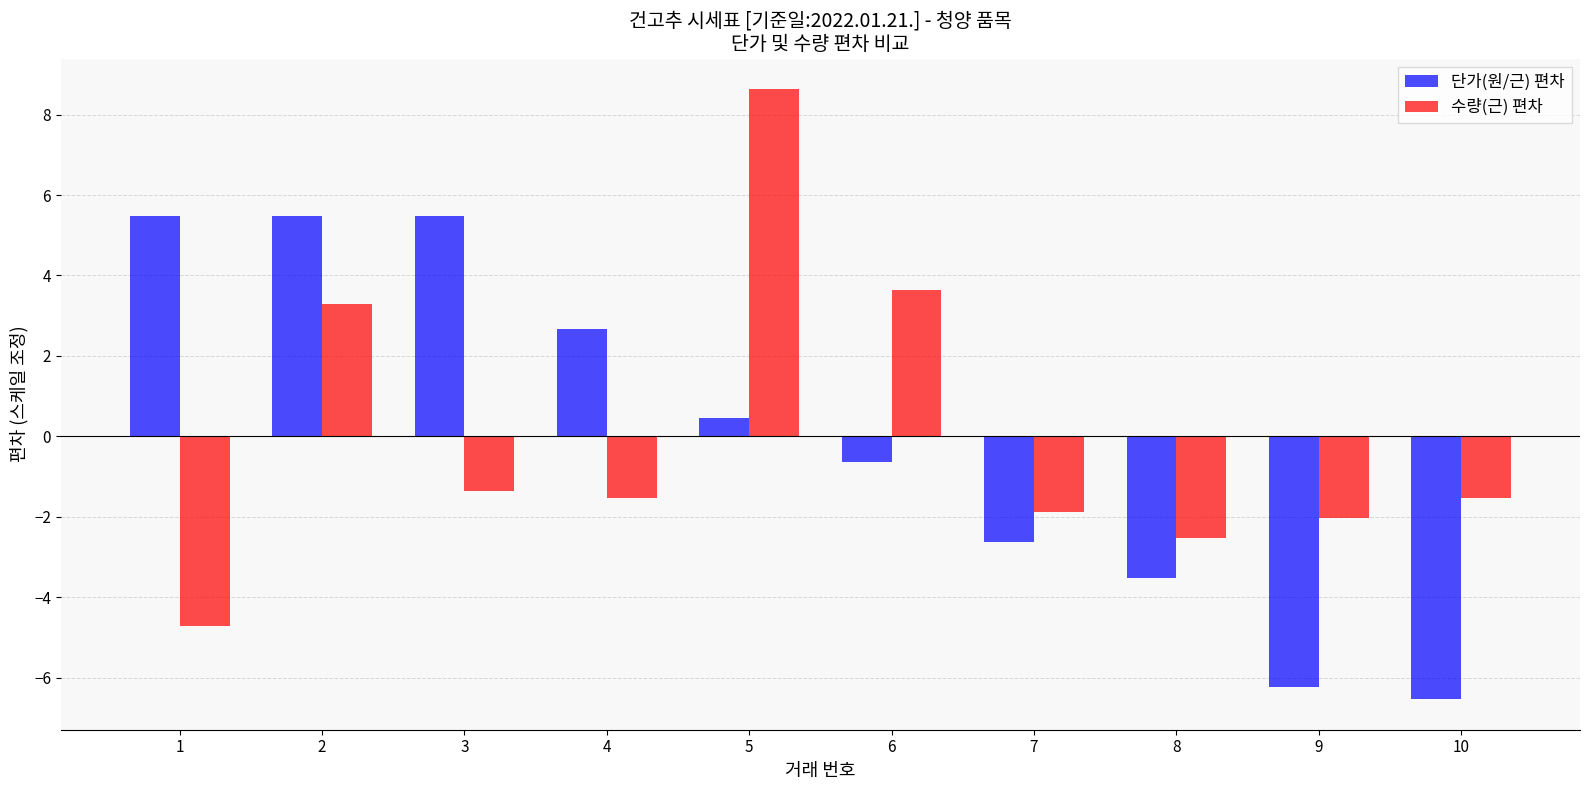

What are all the series names shown in the legend?

단가(원/근) 편차, 수량(근) 편차